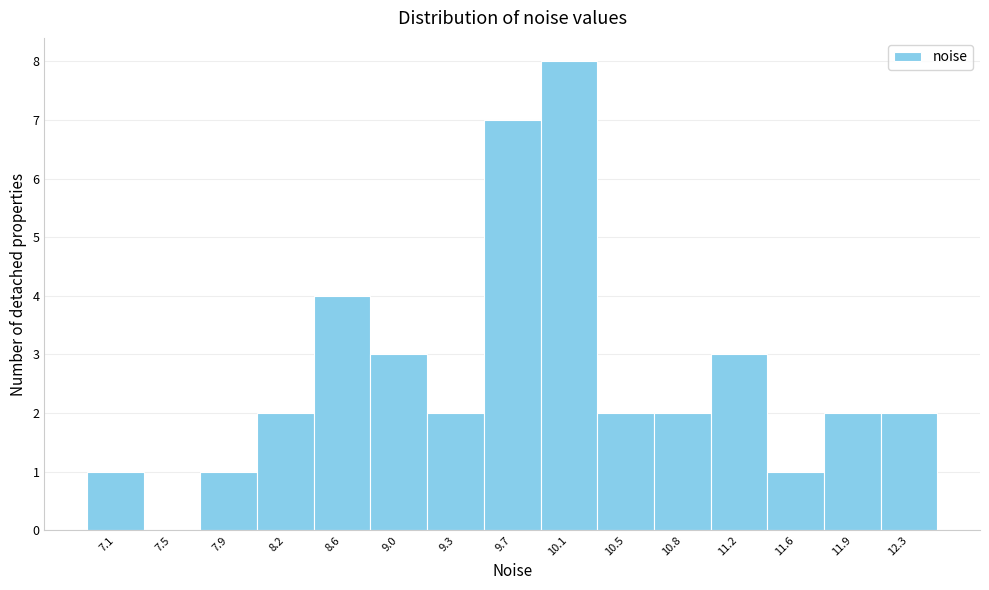

Reading left to right, extract all data points from this chart.

7.1=1	7.5=0	7.9=1	8.2=2	8.6=4	9.0=3	9.3=2	9.7=7	10.1=8	10.5=2	10.8=2	11.2=3	11.6=1	11.9=2	12.3=2